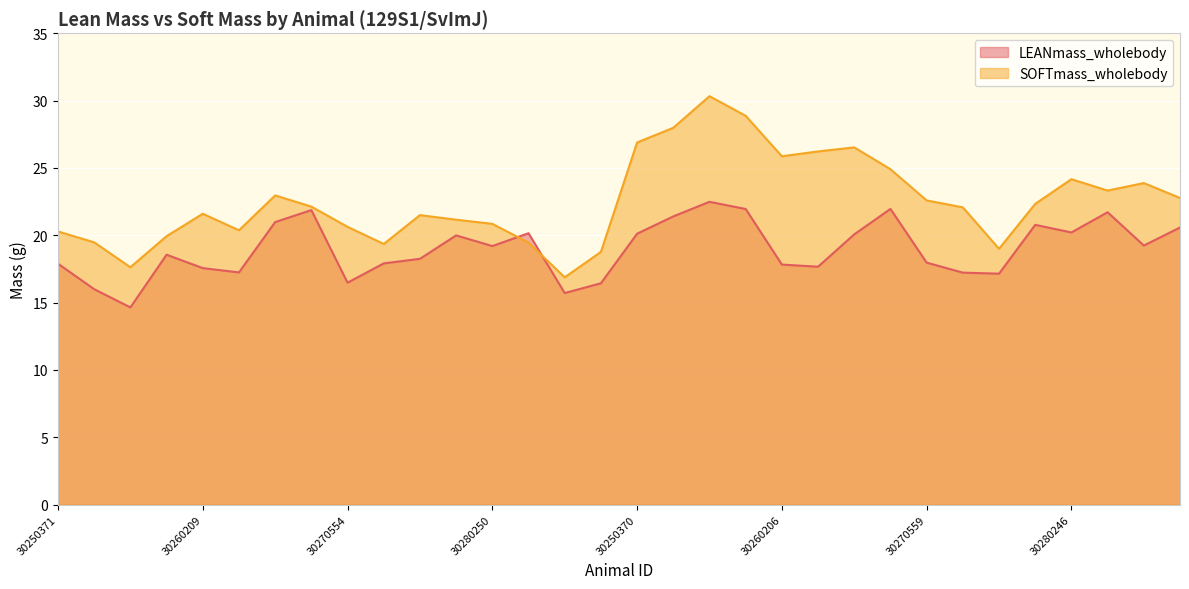

Count the number of data series in this chart.

2